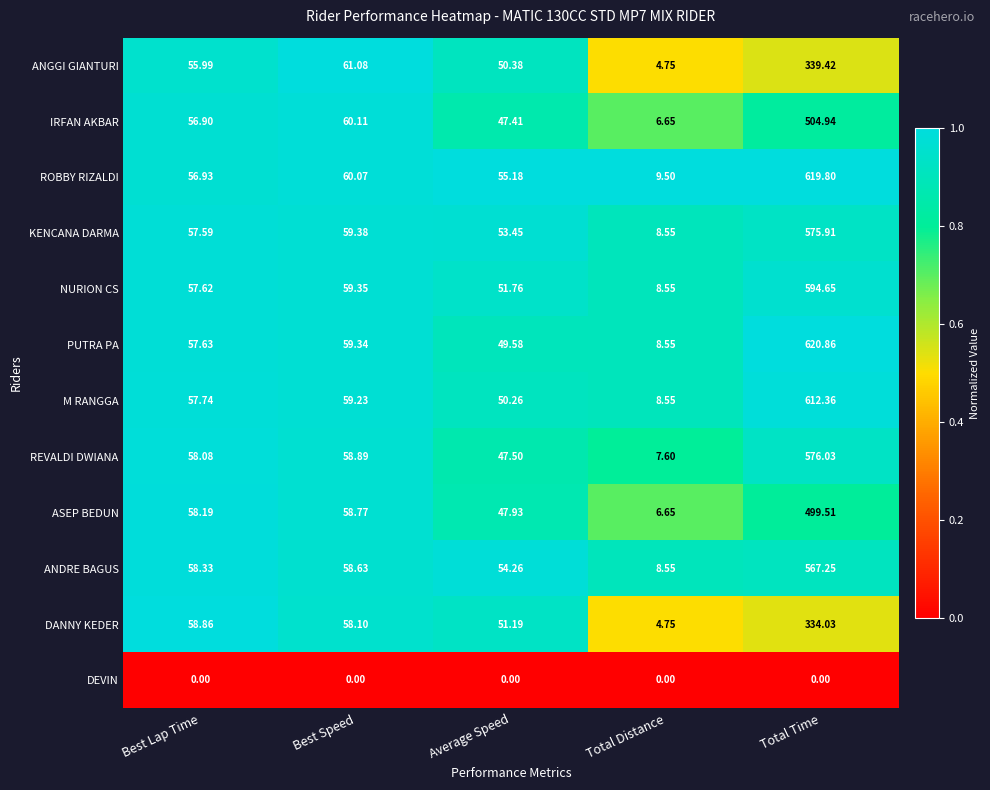

Is the value of M RANGGA at Average Speed greater than the value of ASEP BEDUN at Total Distance?

Yes